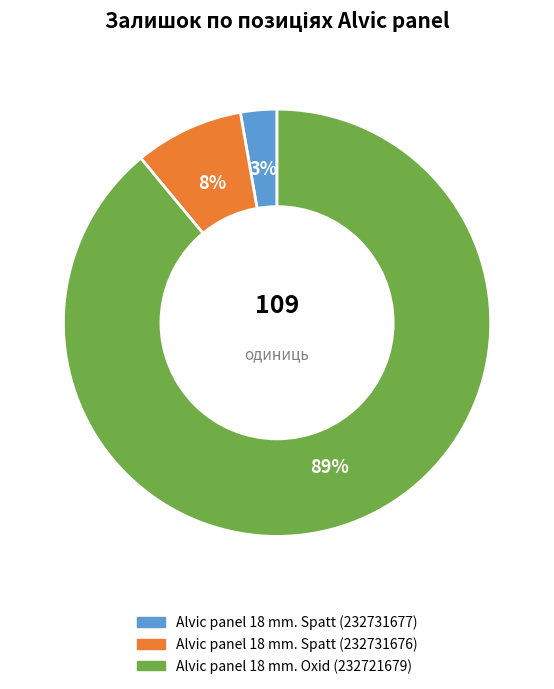

To the nearest percent, what is the difference between the Alvic panel 18 mm. Spatt (232731676) and Alvic panel 18 mm. Oxid (232721679) slice percentages?

81%